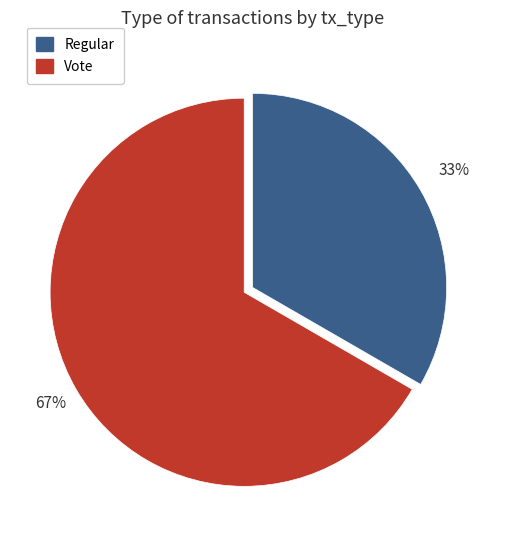

Count the number of slices in the pie.

2